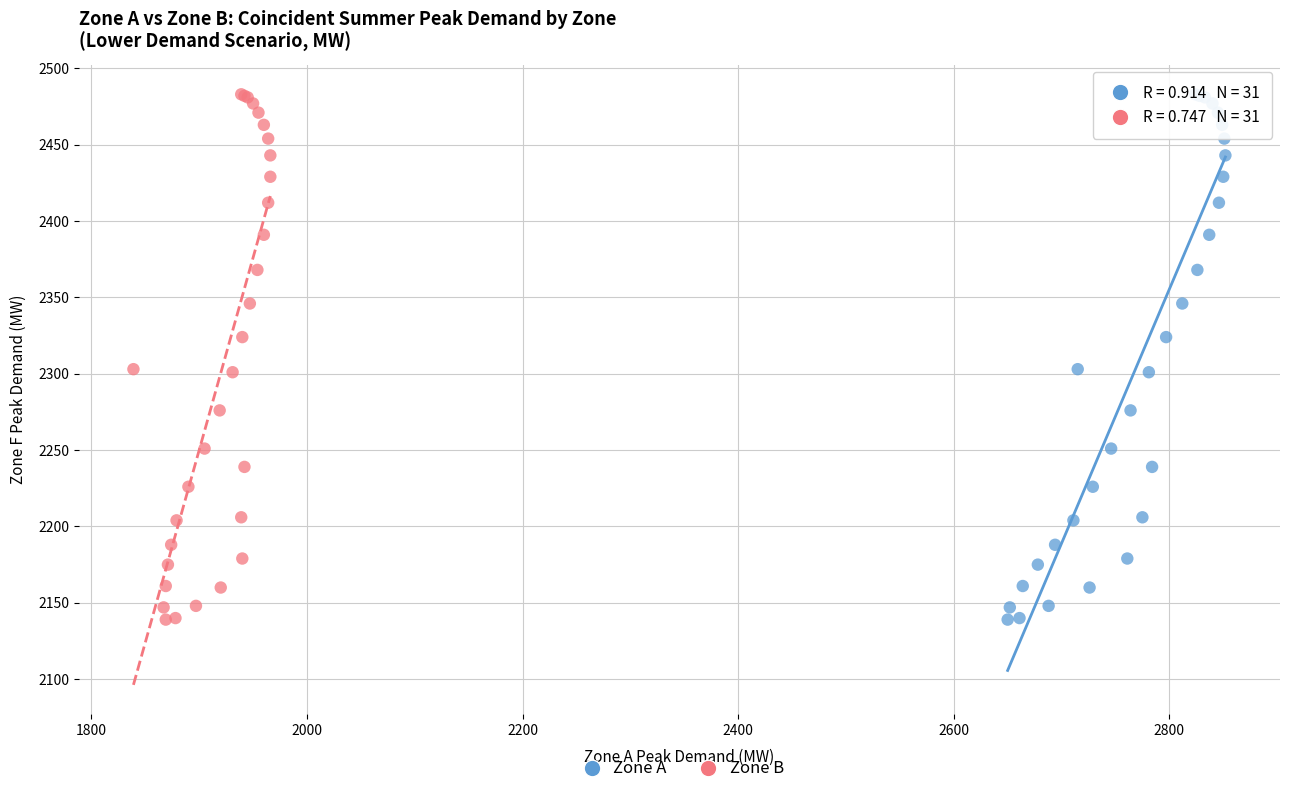

What are all the series names shown in the legend?

Zone A, Zone B